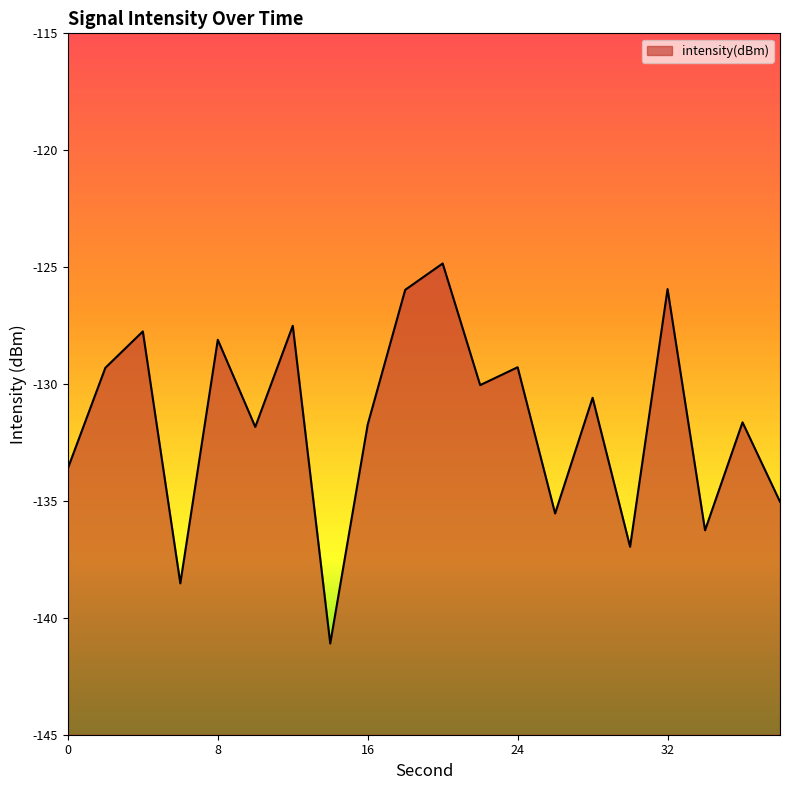

What is the minimum value shown in the chart?

-141.1